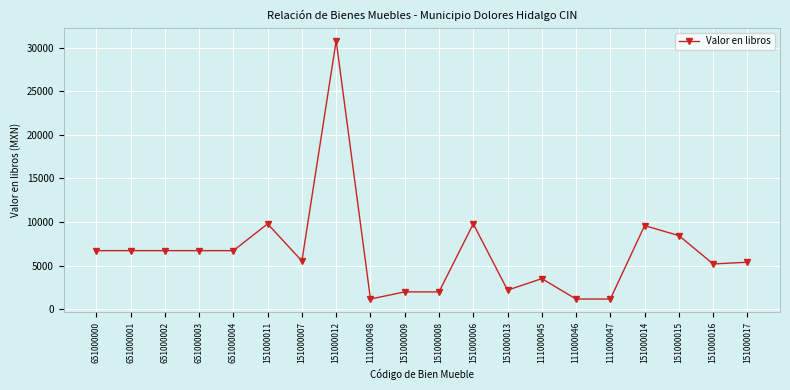

What is the difference between the values at 151000014 and 151000007?

4060.0